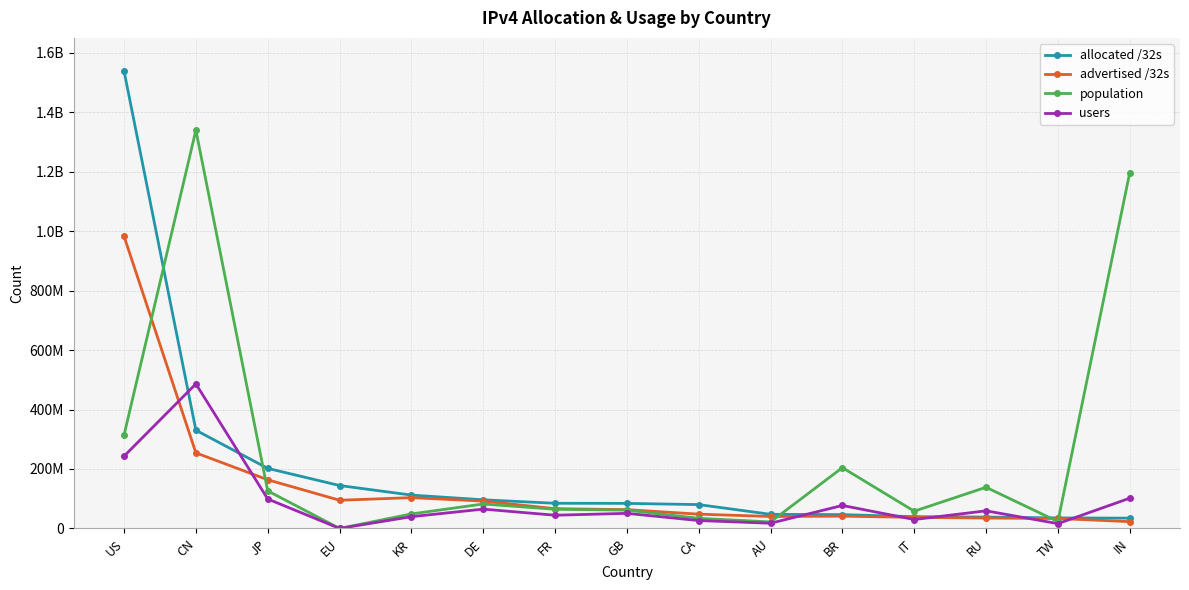

What is the label of the 13th point from the right?

JP